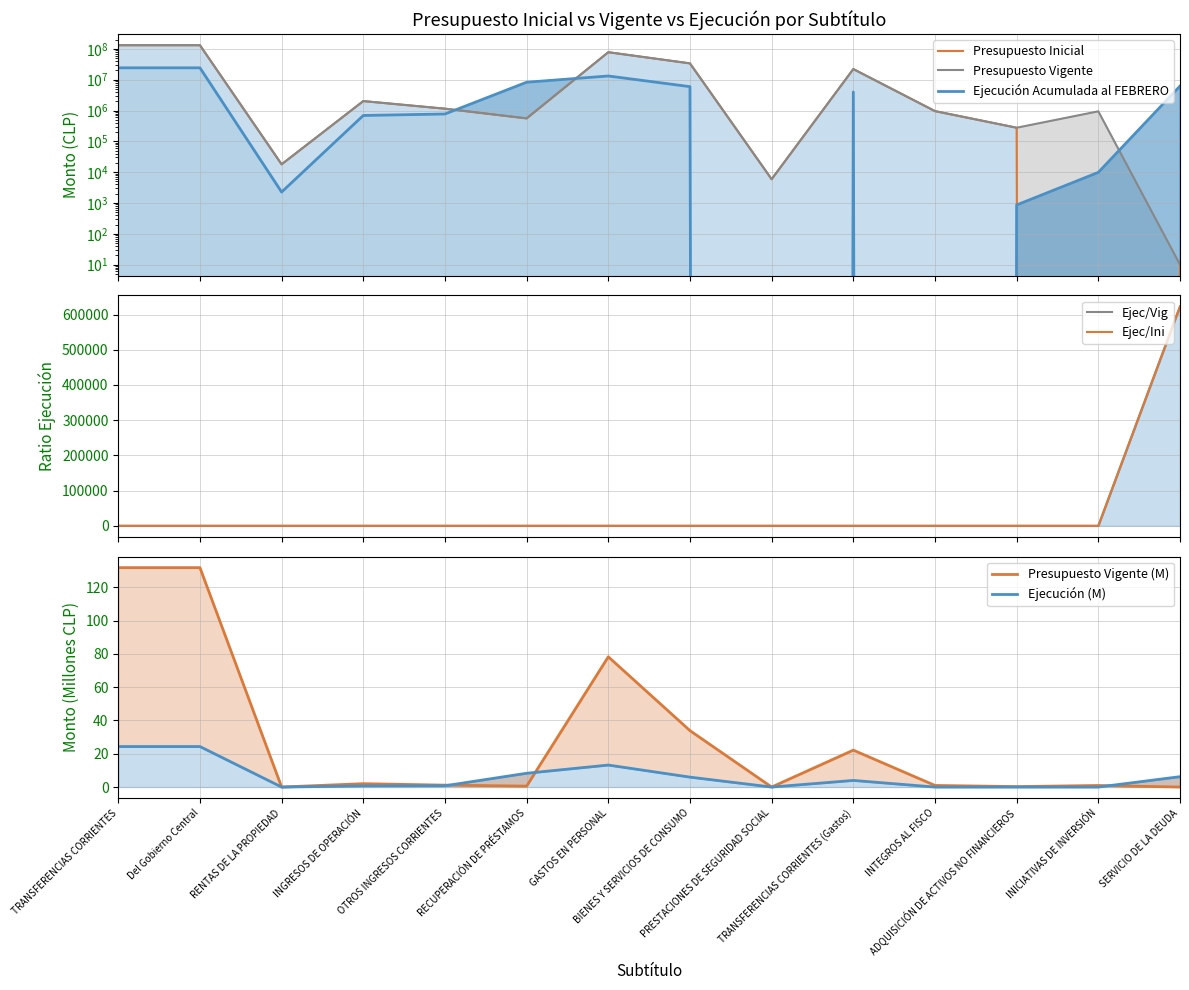

How many values in the Presupuesto Vigente series exceed 1147950?

6